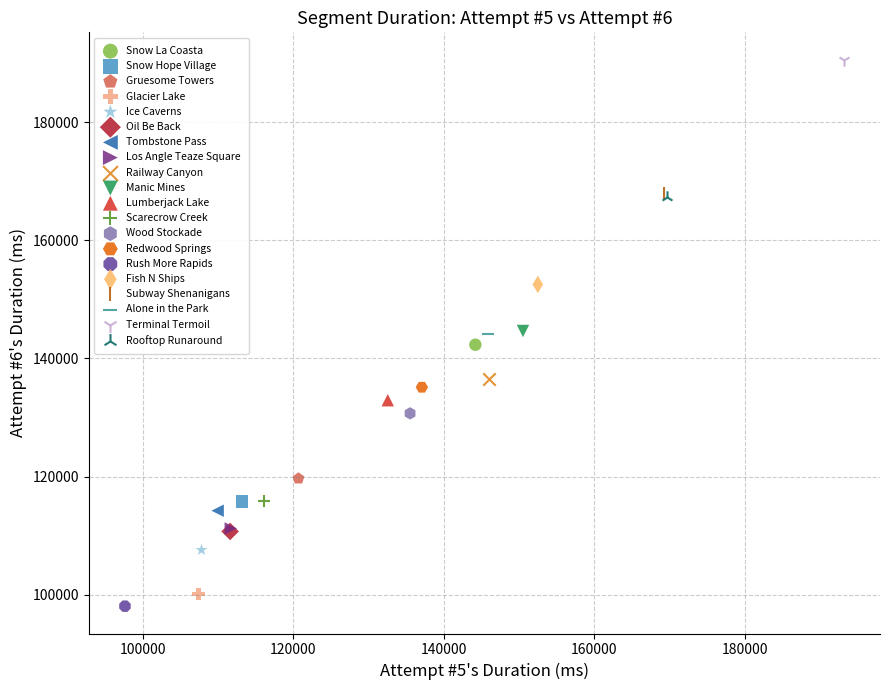

What are all the series names shown in the legend?

Snow La Coasta, Snow Hope Village, Gruesome Towers, Glacier Lake, Ice Caverns, Oil Be Back, Tombstone Pass, Los Angle Teaze Square, Railway Canyon, Manic Mines, Lumberjack Lake, Scarecrow Creek, Wood Stockade, Redwood Springs, Rush More Rapids, Fish N Ships, Subway Shenanigans, Alone in the Park, Terminal Termoil, Rooftop Runaround